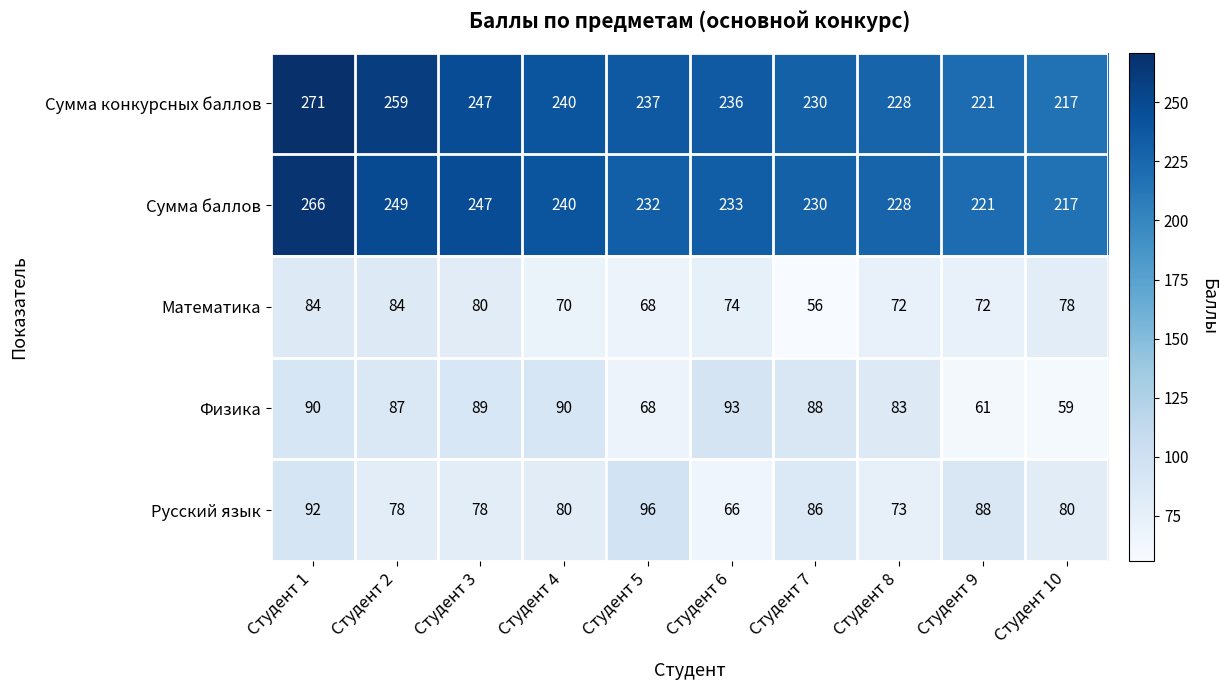

At how many categories does at least one series exceed 83?

10